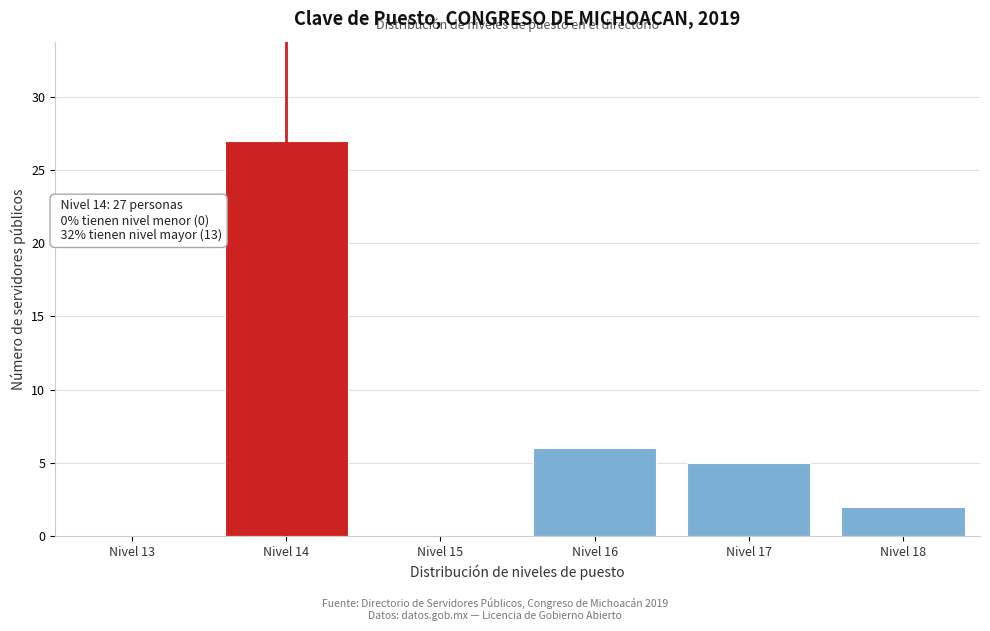

Reading left to right, extract all data points from this chart.

Nivel 13=0	Nivel 14=27	Nivel 15=0	Nivel 16=6	Nivel 17=5	Nivel 18=2